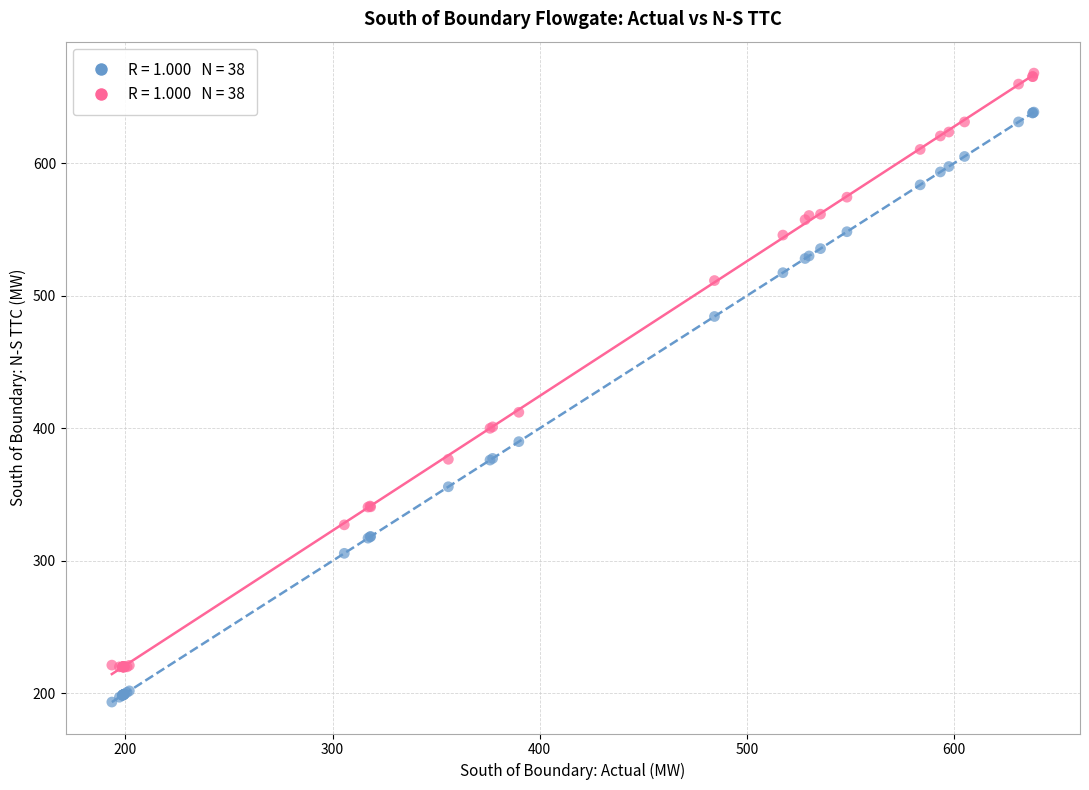

Across all series, what Y value is closest to 430?

412.1